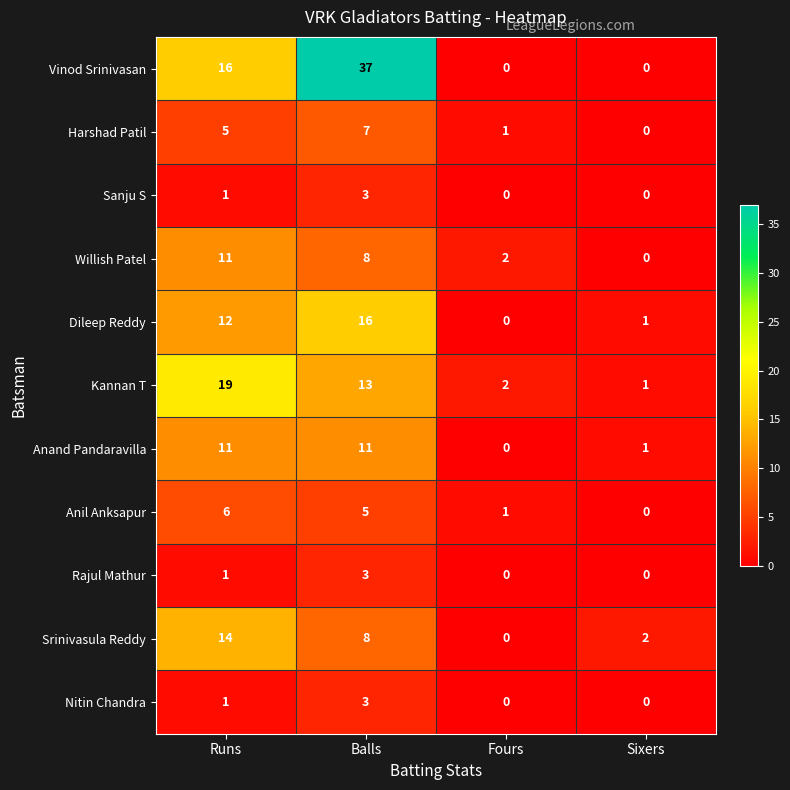

Which series changed the most between Runs and Sixers?

Kannan T